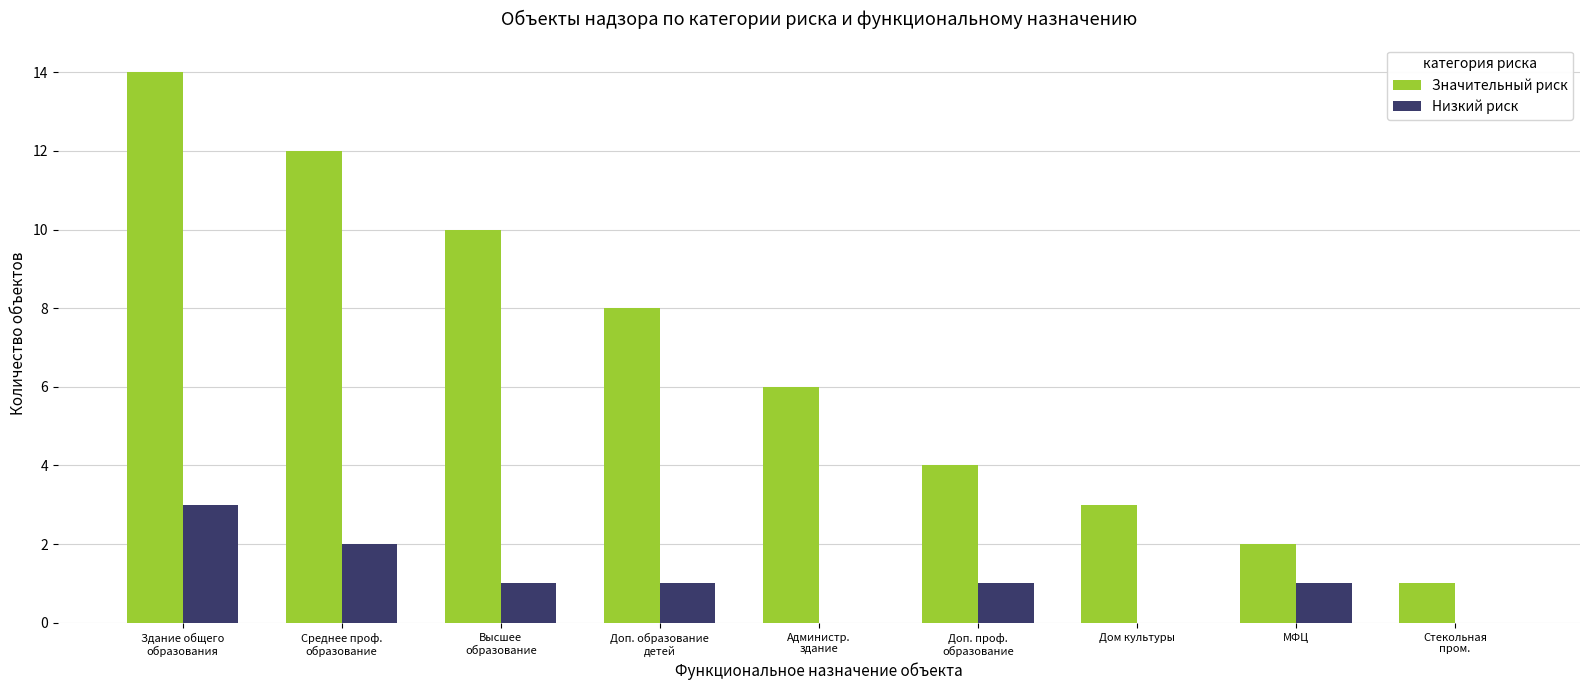

What is the maximum value for Низкий риск?

3